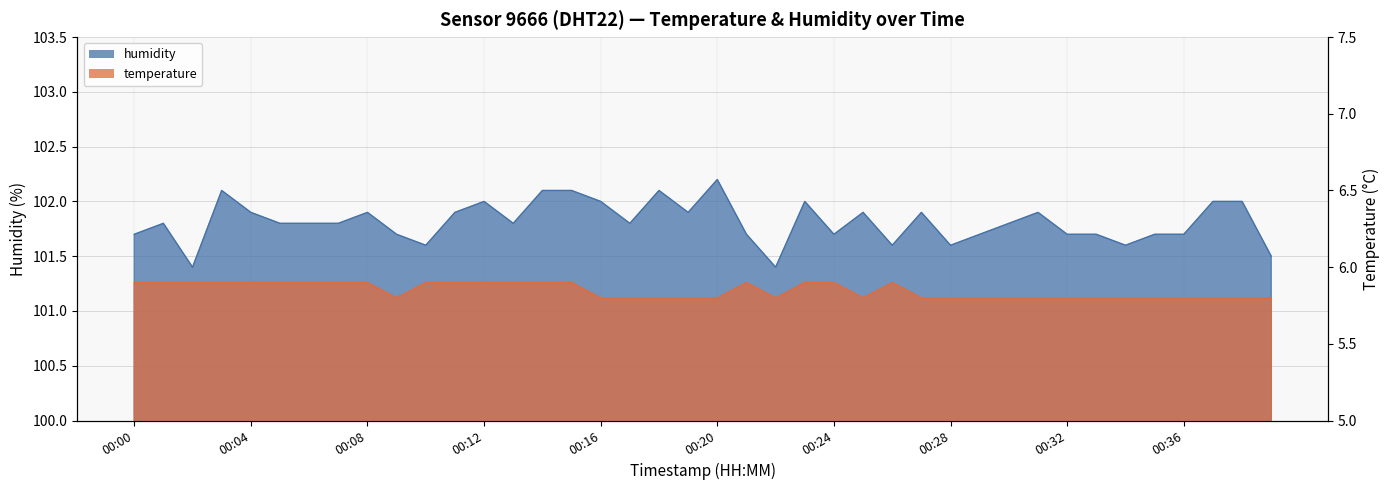

Reading left to right, extract all data points from this chart.

temperature: 5.9	5.9	5.9	5.9	5.9	5.9	5.9	5.9	5.9	5.8	5.9	5.9	5.9	5.9	5.9	5.9	5.8	5.8	5.8	5.8	5.8	5.9	5.8	5.9	5.9	5.8	5.9	5.8	5.8	5.8	5.8	5.8	5.8	5.8	5.8	5.8	5.8	5.8	5.8	5.8
humidity: 101.7	101.8	101.4	102.1	101.9	101.8	101.8	101.8	101.9	101.7	101.6	101.9	102.0	101.8	102.1	102.1	102.0	101.8	102.1	101.9	102.2	101.7	101.4	102.0	101.7	101.9	101.6	101.9	101.6	101.7	101.8	101.9	101.7	101.7	101.6	101.7	101.7	102.0	102.0	101.5